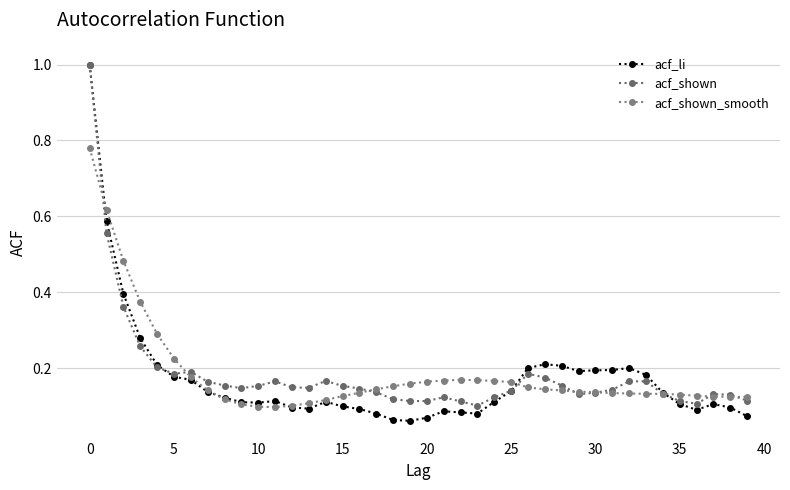

How many times do acf_shown_smooth and acf_li cross each other?

5